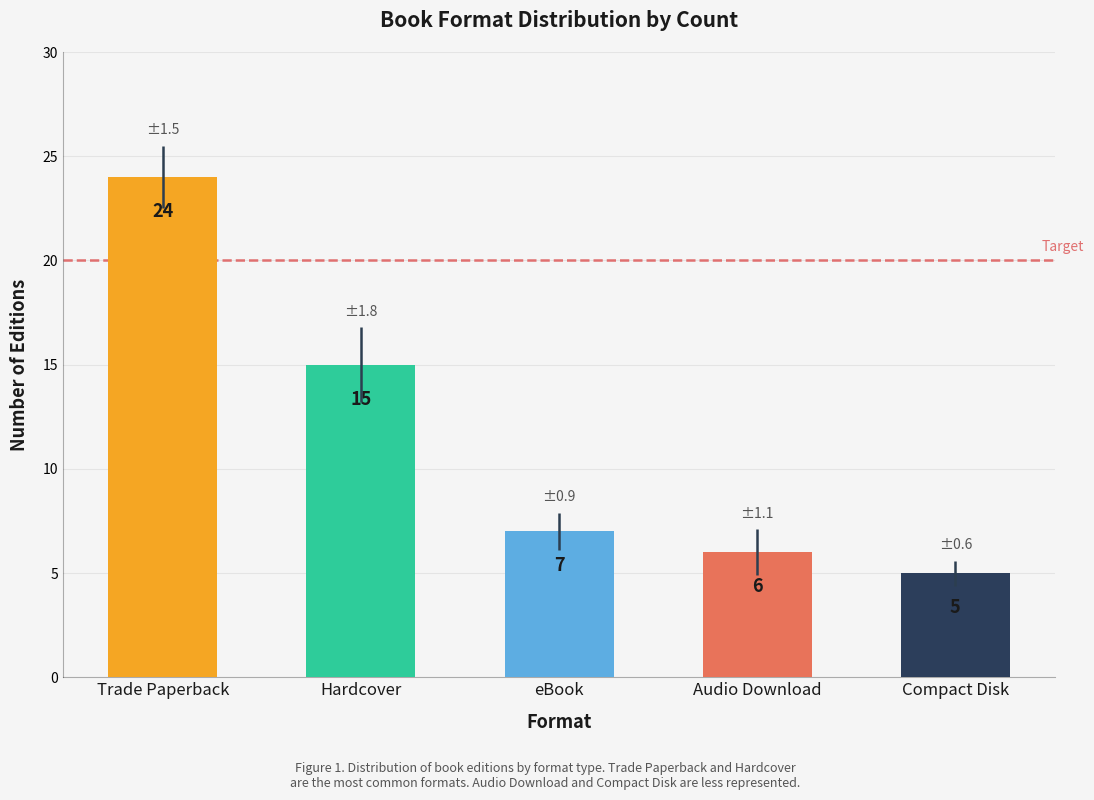

Is it true that the value at eBook is 11?

False